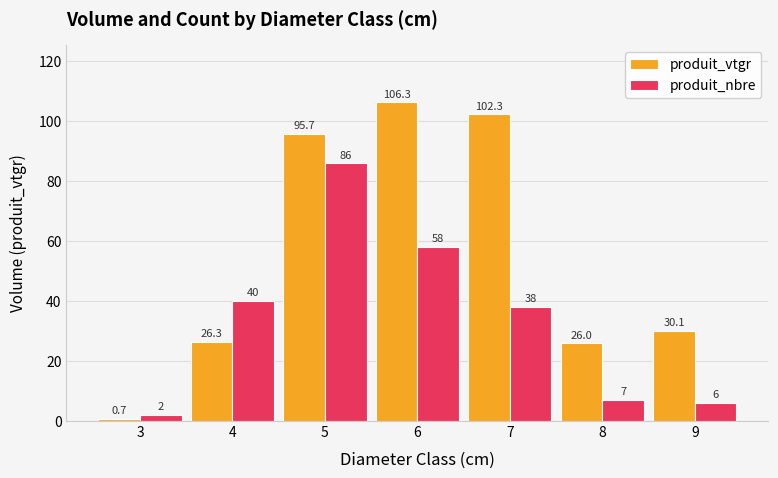

What is the value of the produit_vtgr bar at the 5th from the left?

102.3